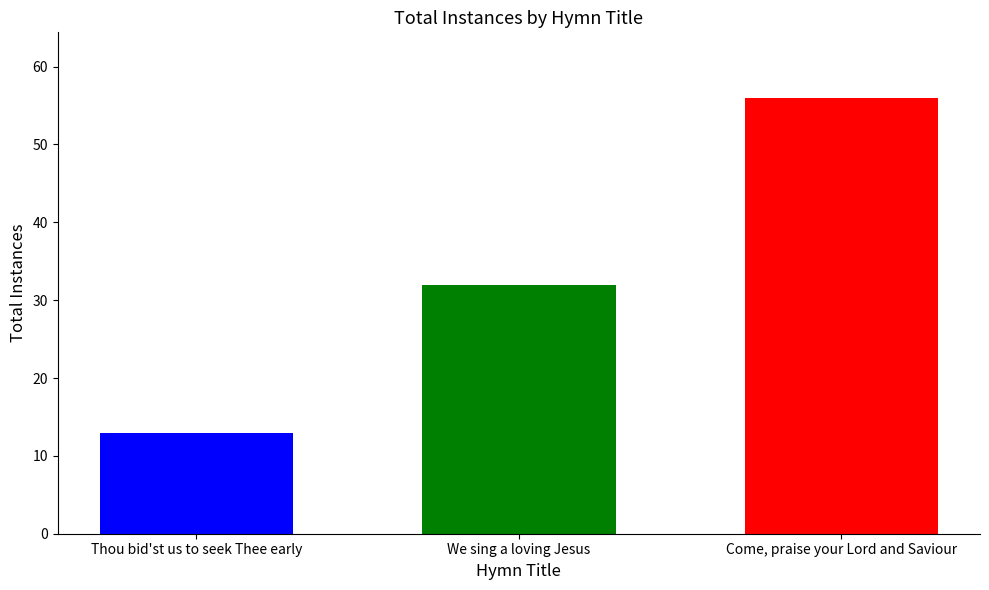

What is the maximum value shown in the chart?

56